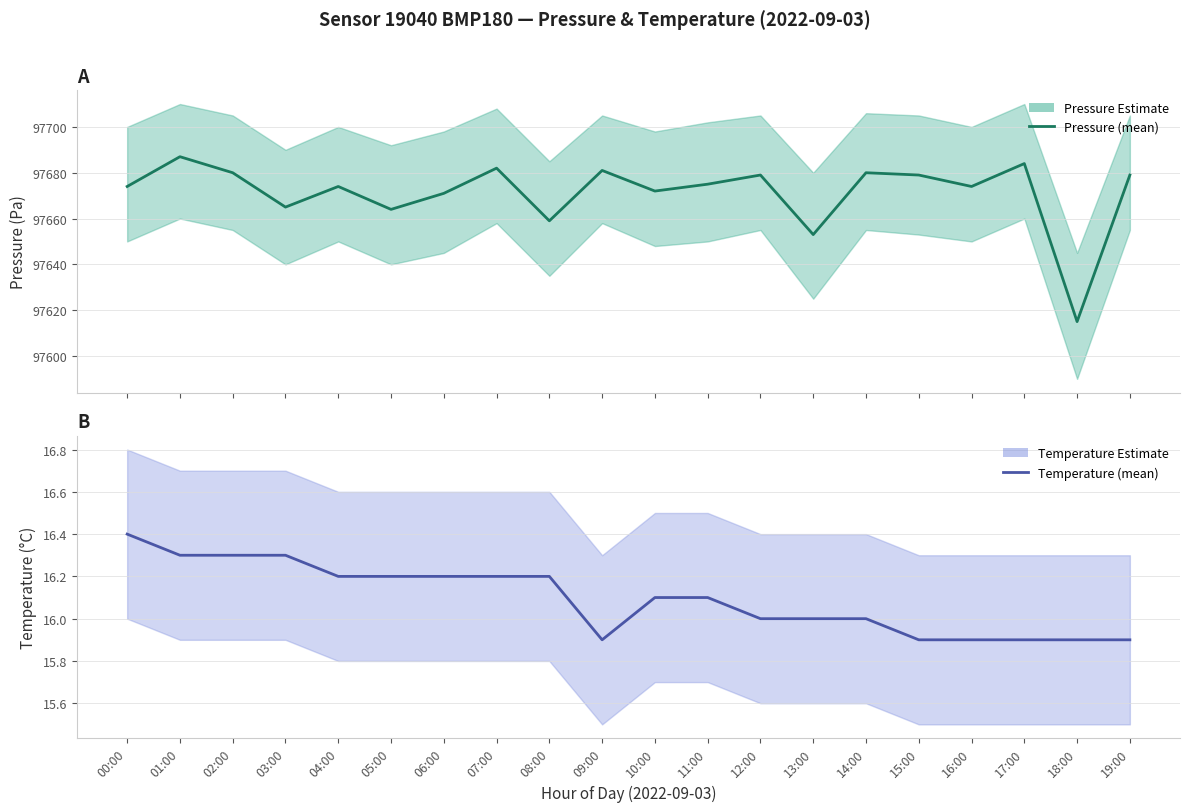

What is the label of the 18th point from the left?

17:00